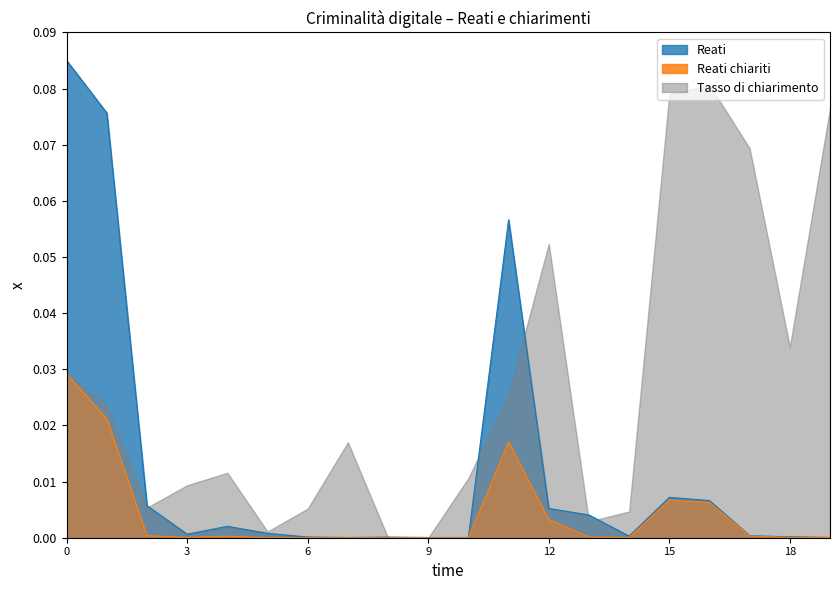

True or false: Reati and Reati chiariti intersect in this chart.

False